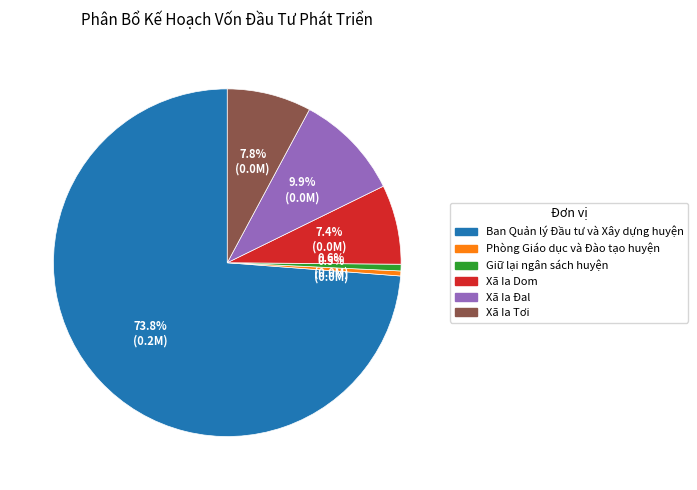

Approximately how many times larger is the value at Phòng Giáo dục và Đào tạo huyện compared to Giữ lại ngân sách huyện?

0.7